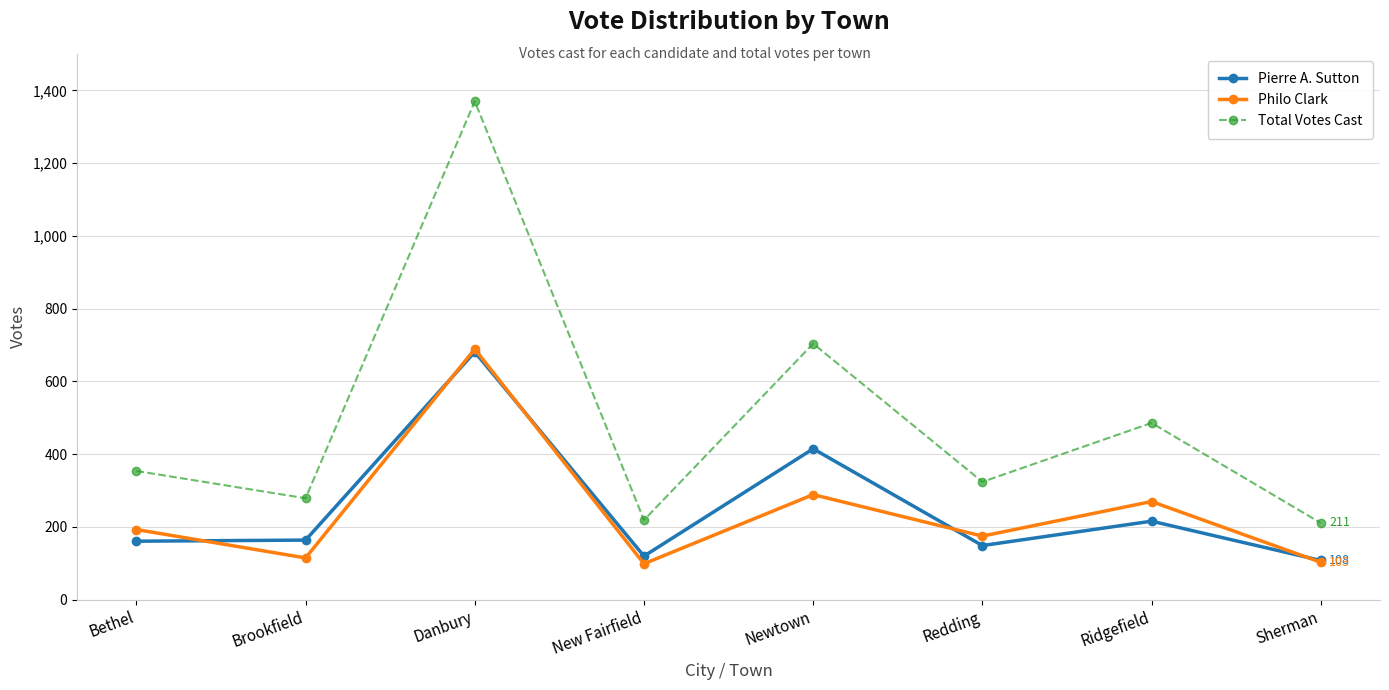

What is the difference between the highest and lowest values at Sherman?

108